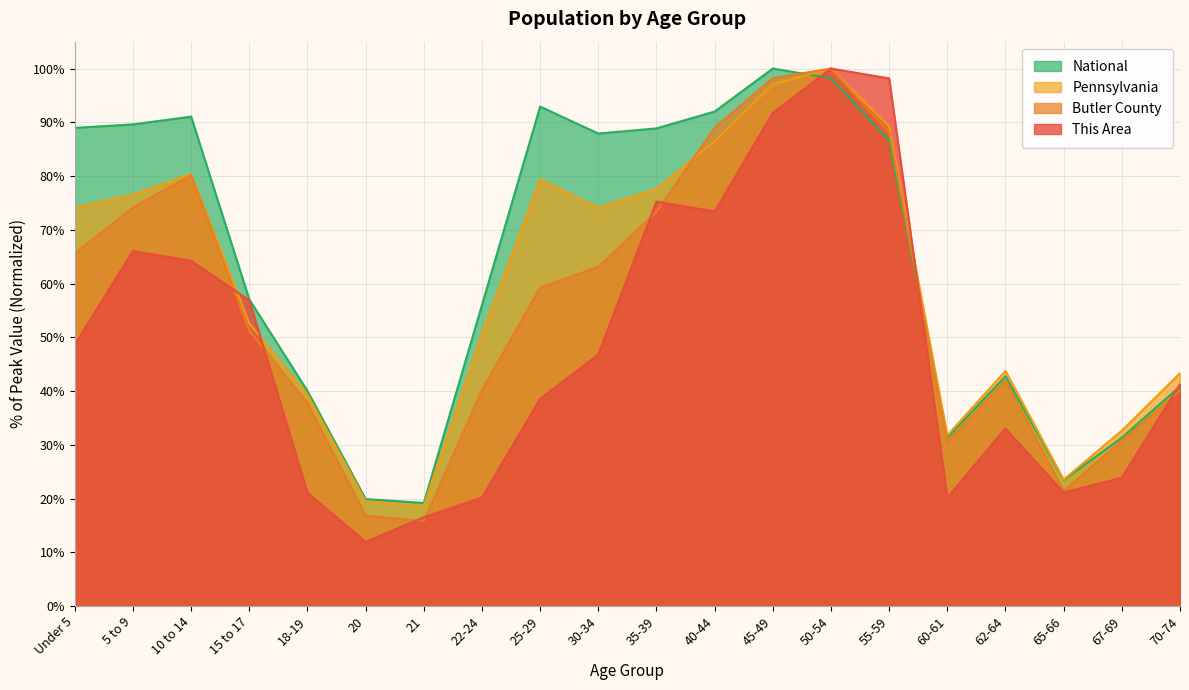

What is the spread (max minus min) of values at Under 5?

40.3